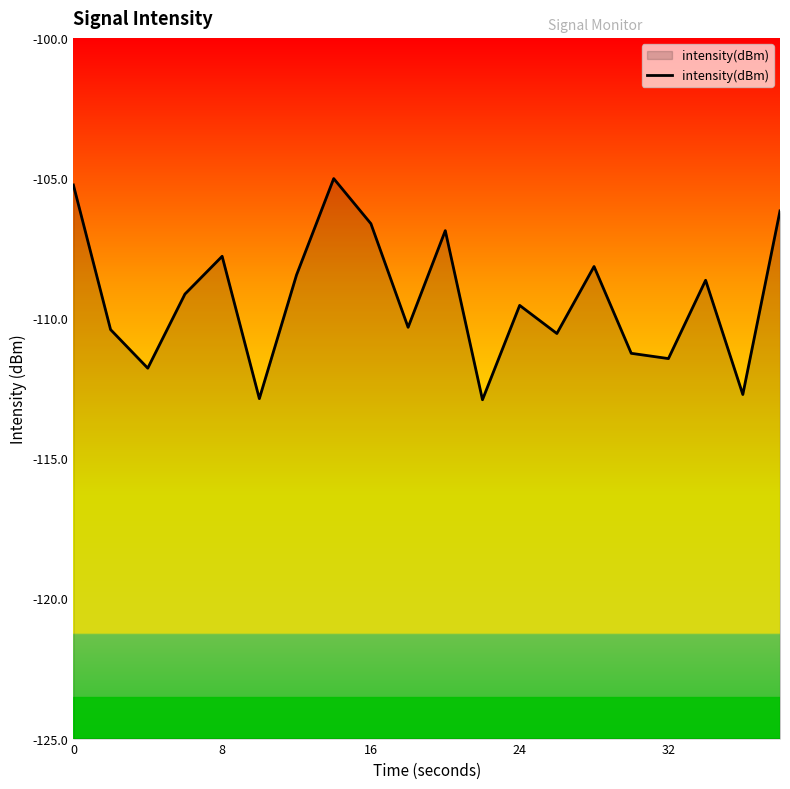

How many lines are shown in the chart?

1